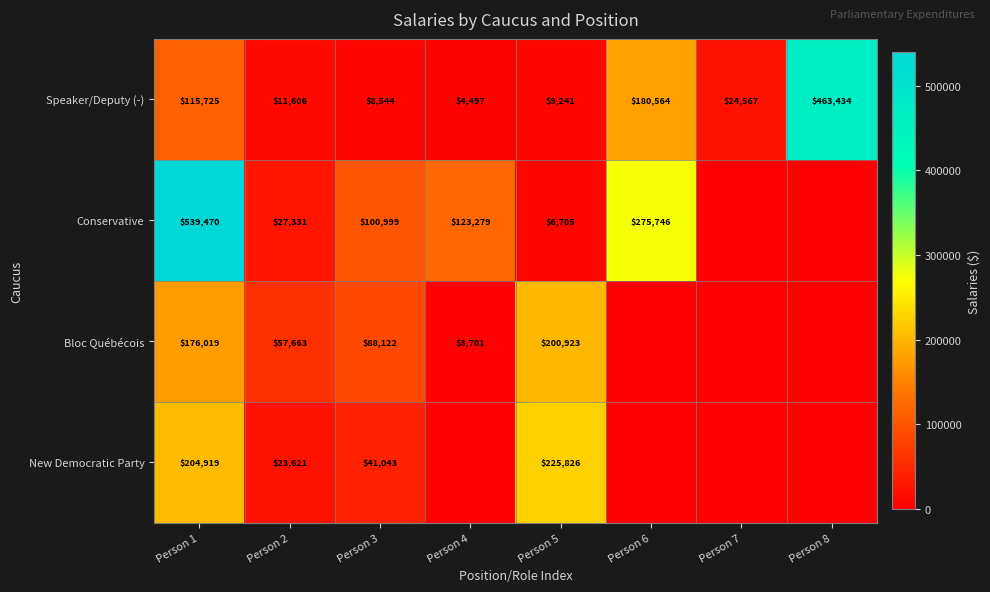

At which category does the chart reach its peak across all series?

Person 1